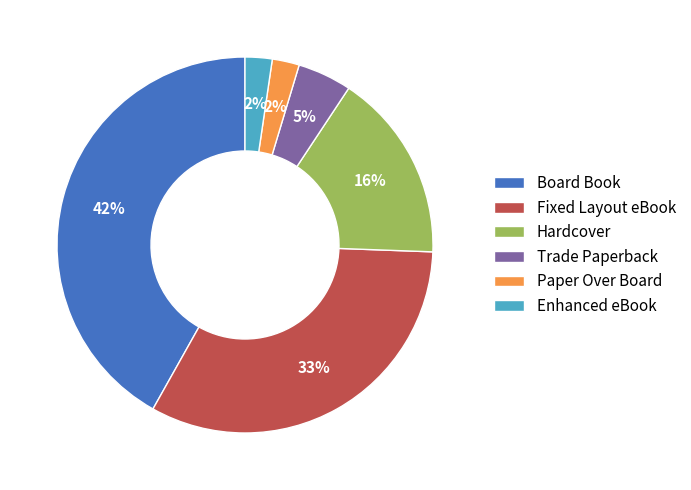

To the nearest percent, what percentage of the pie is Fixed Layout eBook?

33%